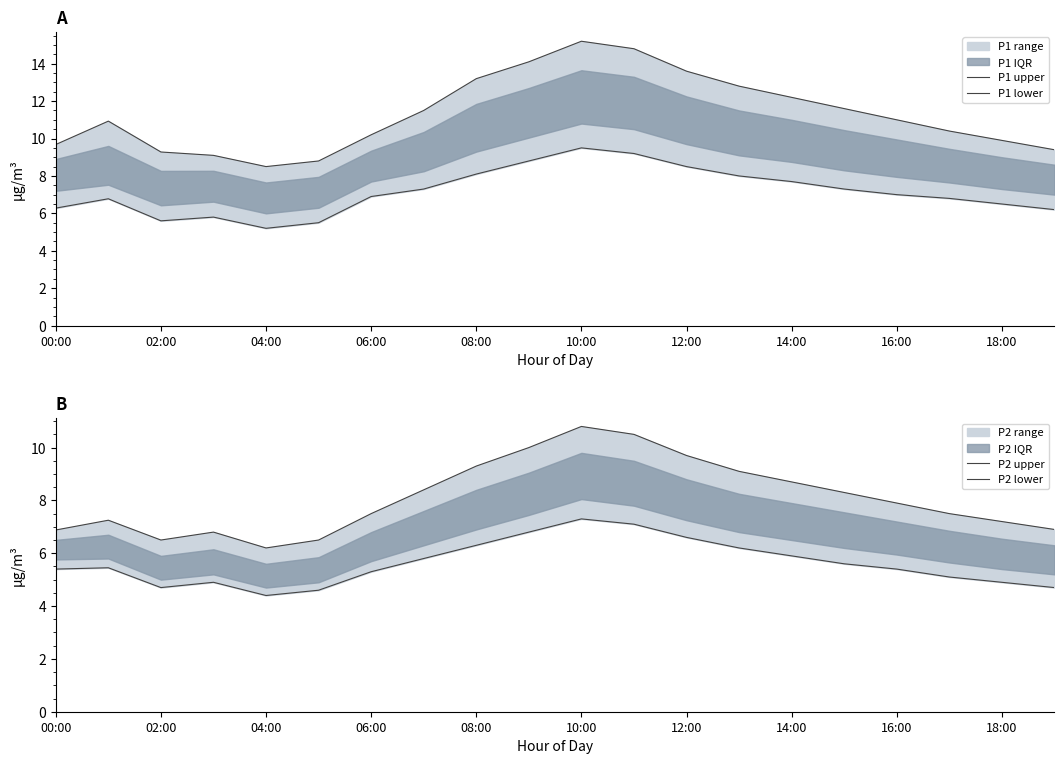

The value of P1 upper at 19 is 14.8. True or false?

False